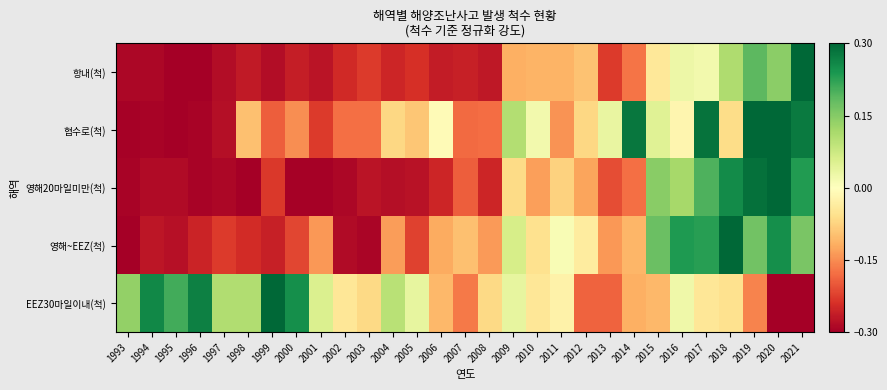

Which series changed the most between 2003 and 2004?

EEZ30마일이내(척)